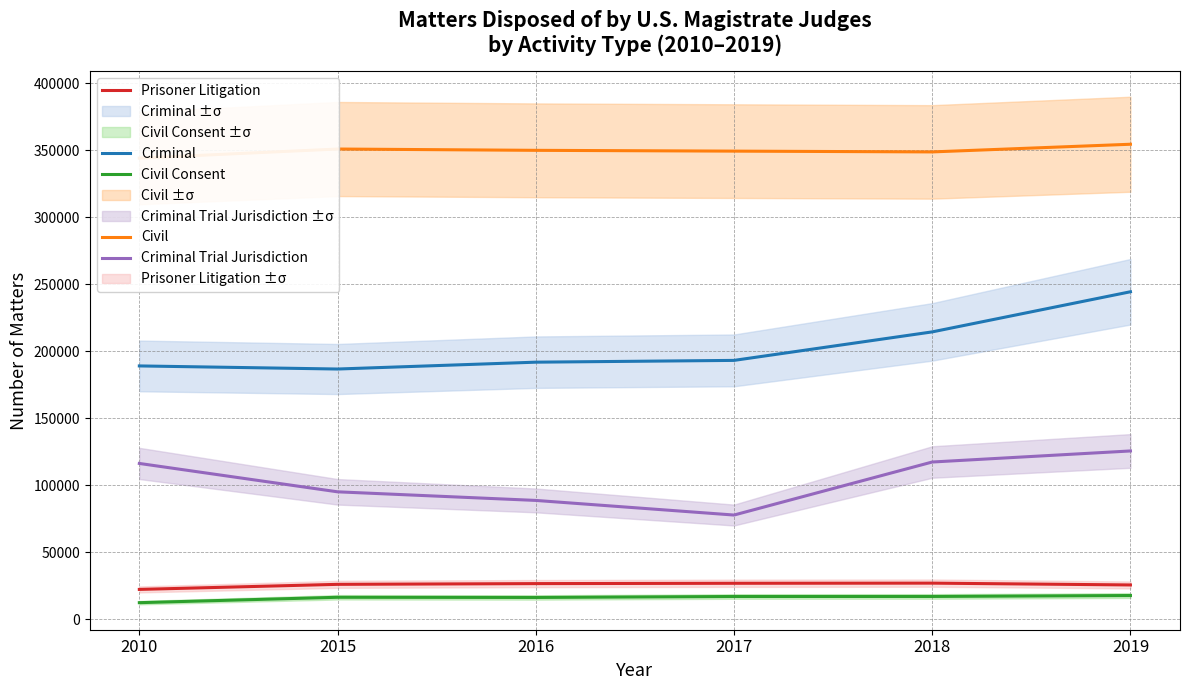

Between 2016 and 2015, which is larger?

2016